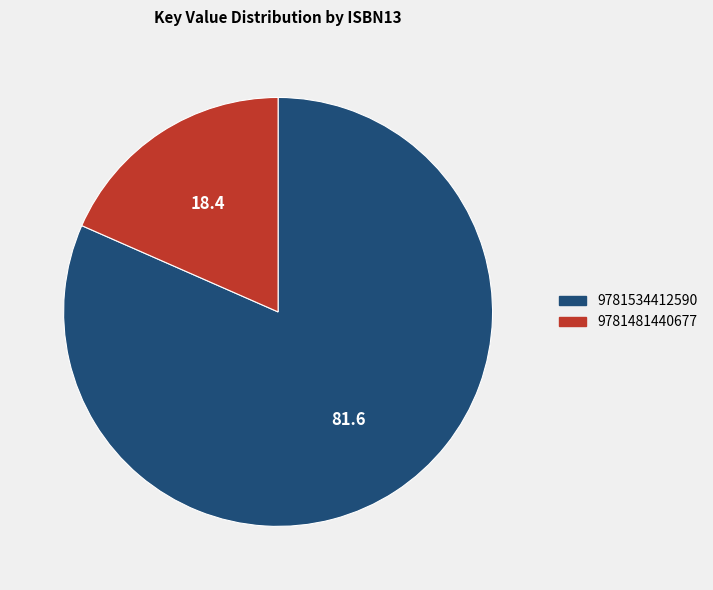

Which slice represents more than half of the pie?

9781534412590